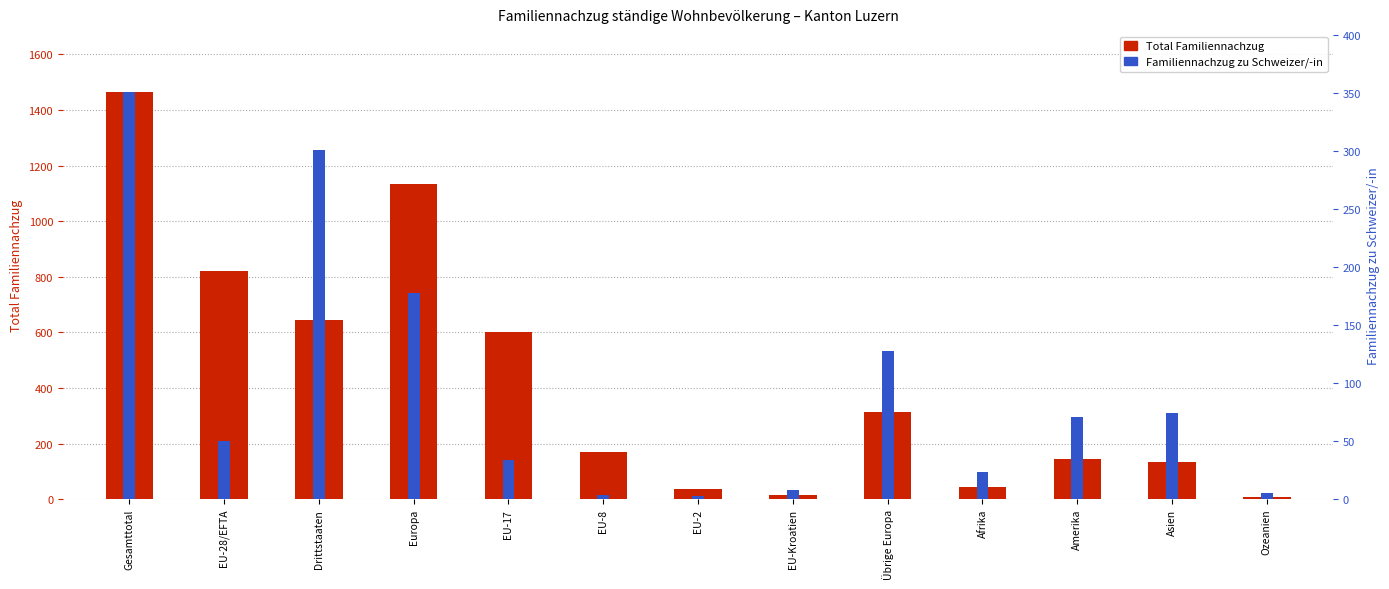

What is the maximum value for Total Familiennachzug?

1464